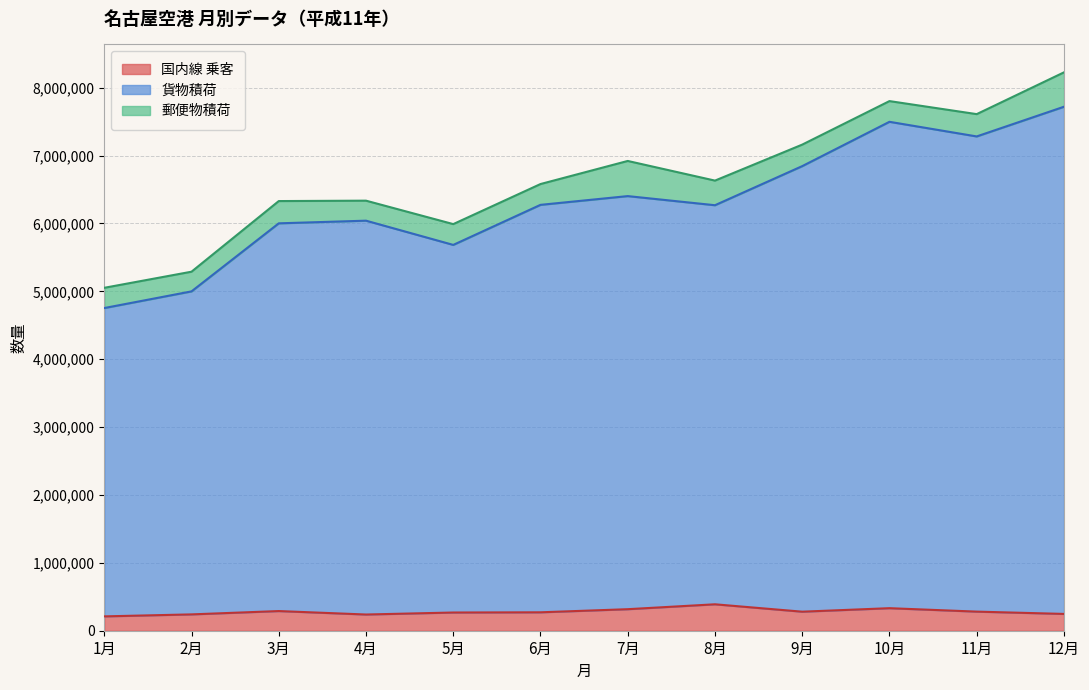

Does the chart display data point markers on the line(s)?

No